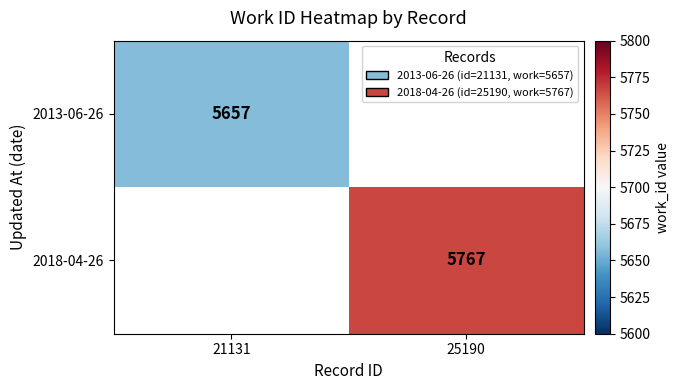

The 2013-06-26 series shows 5657 at 21131. True or false?

True